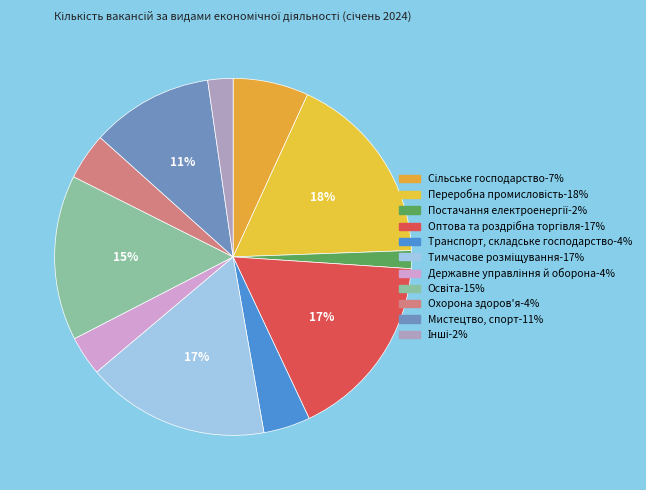

Does Державне управління й оборона account for over 50% of the chart?

No